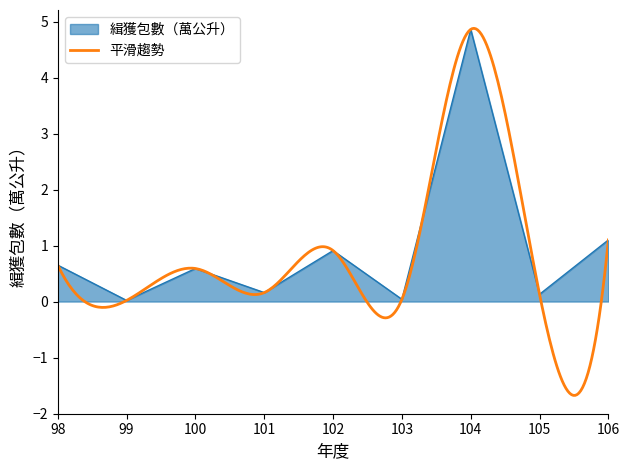

At which category does the chart reach its minimum across all series?

99